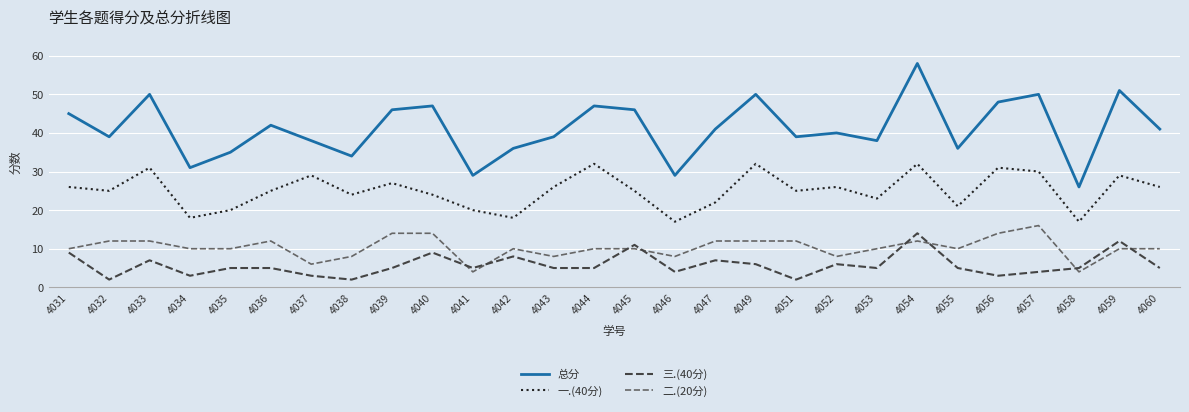

True or false: 一.(40分) and 三.(40分) intersect in this chart.

False